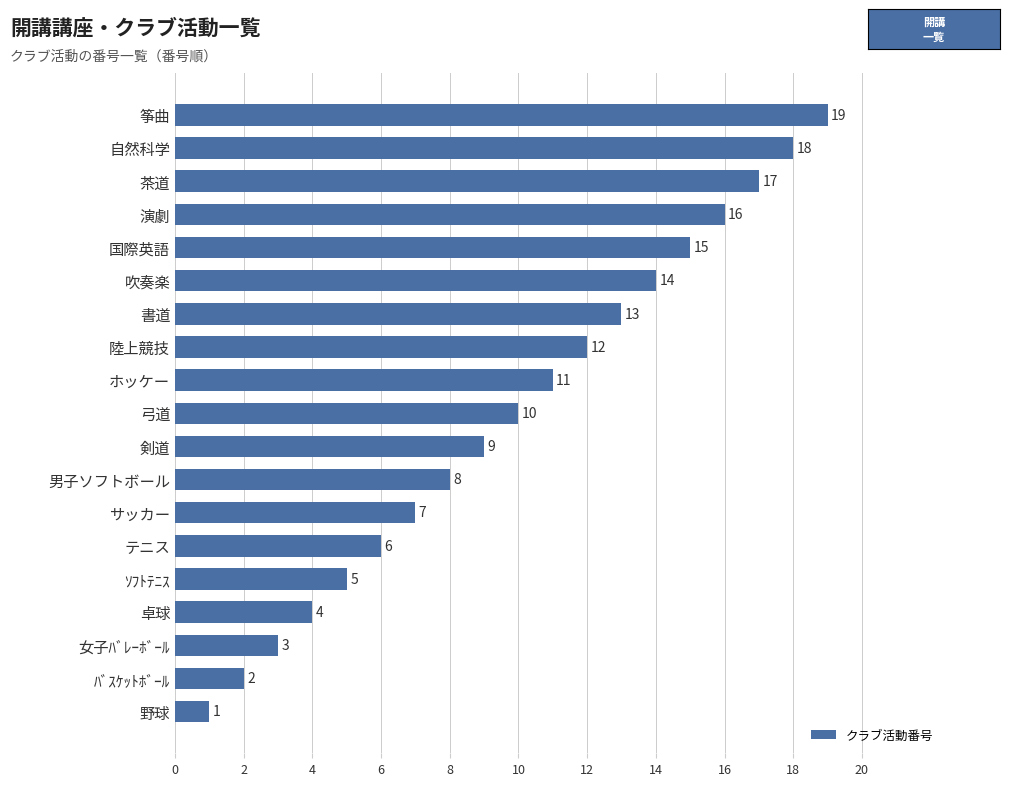

Where is the data nearest to the value 10?

弓道